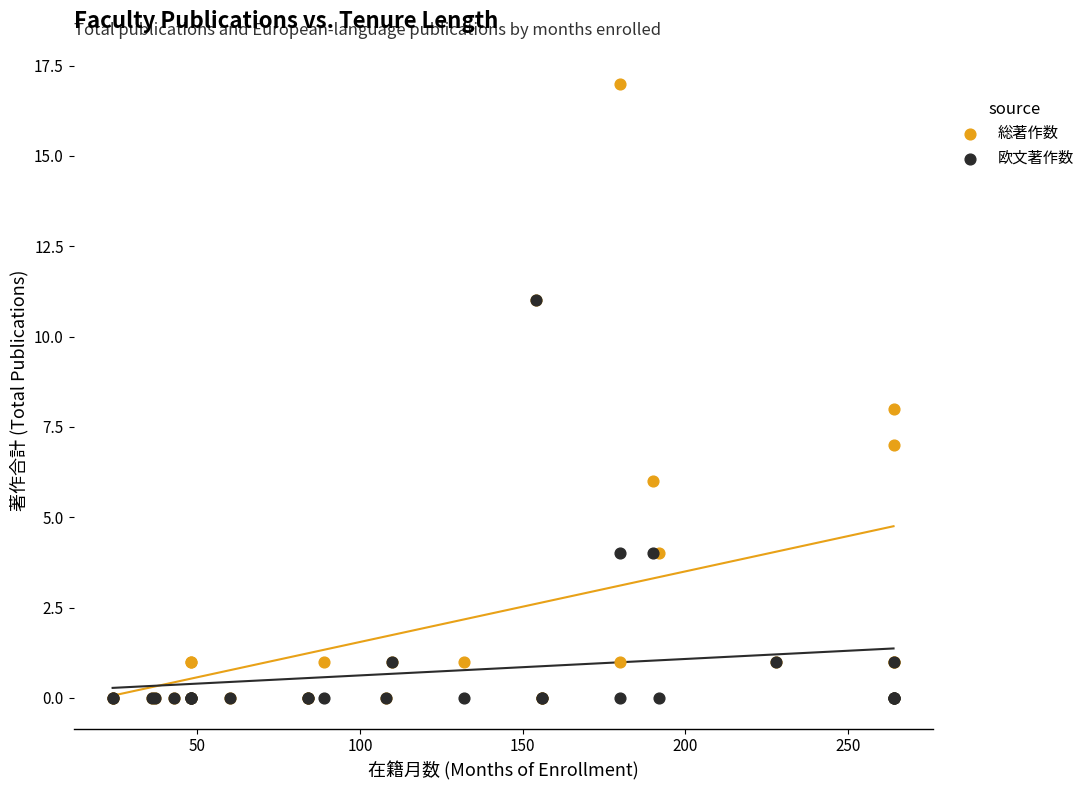

What are all the series names shown in the legend?

総著作数, 欧文著作数